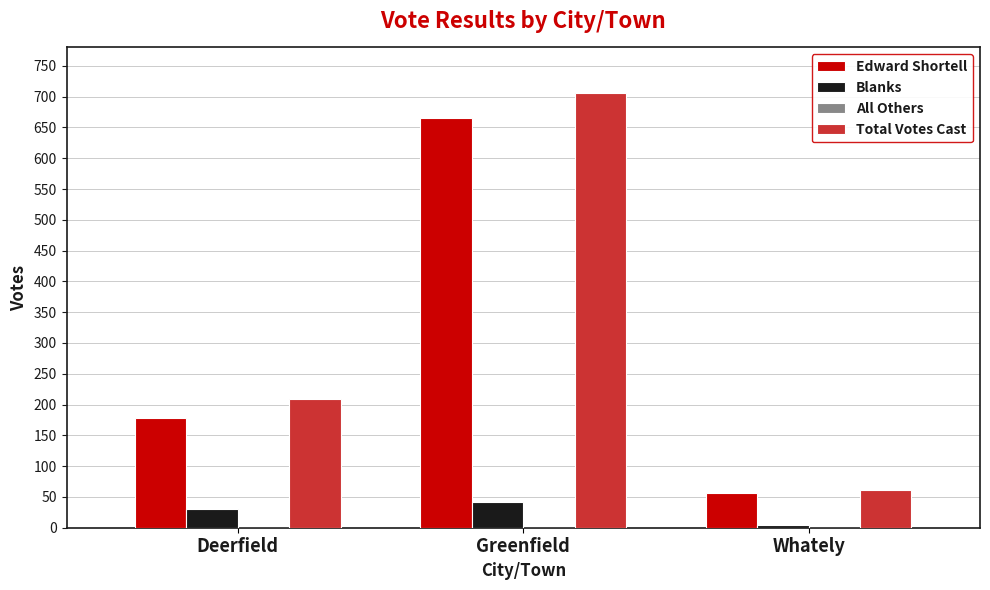

Count the number of data series in this chart.

3